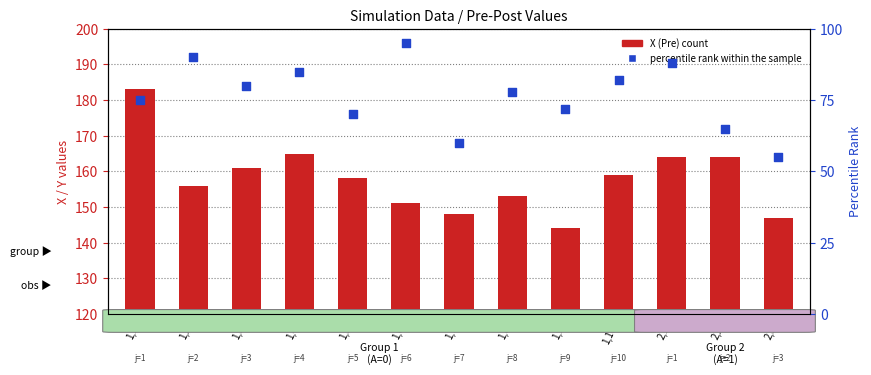

What are all the series names shown in the legend?

X (Pre), percentile rank within the sample